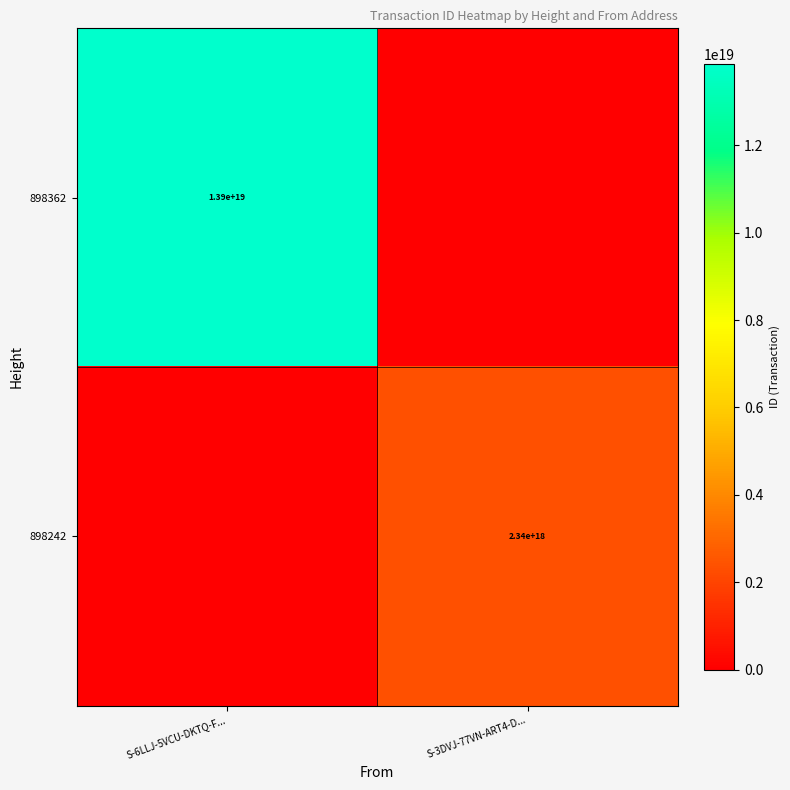

True or false: 898242 has a value of 789198936142172800 at S-3DVJ-77VN-ART4-D....

False